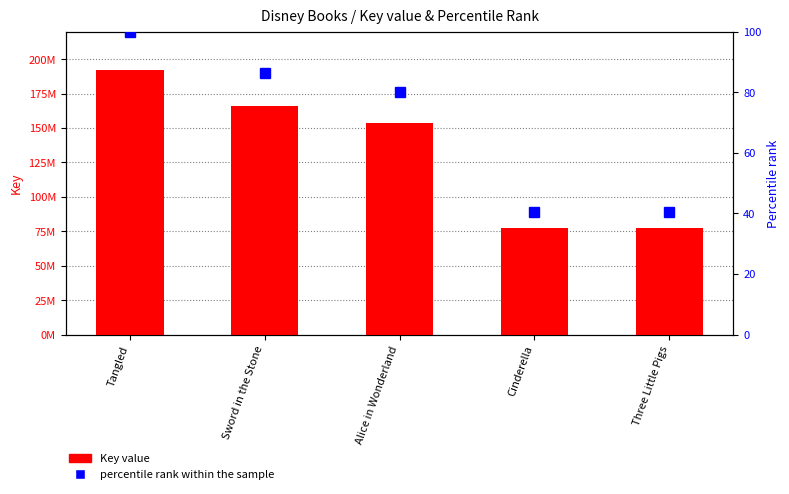

The percentile rank within the sample series shows 27.5 at Three Little Pigs. True or false?

False